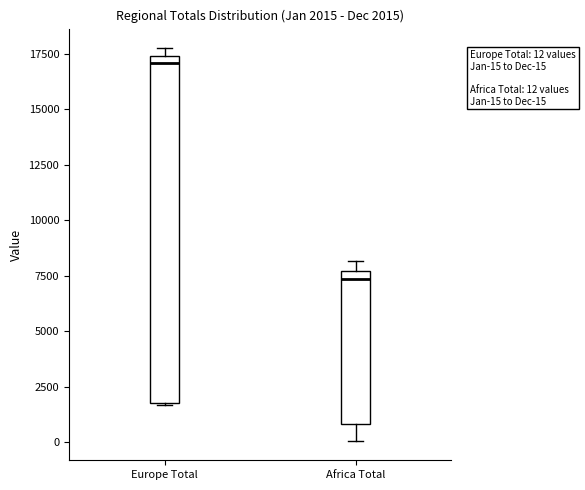

Which box's median line is the lowest?

Africa Total